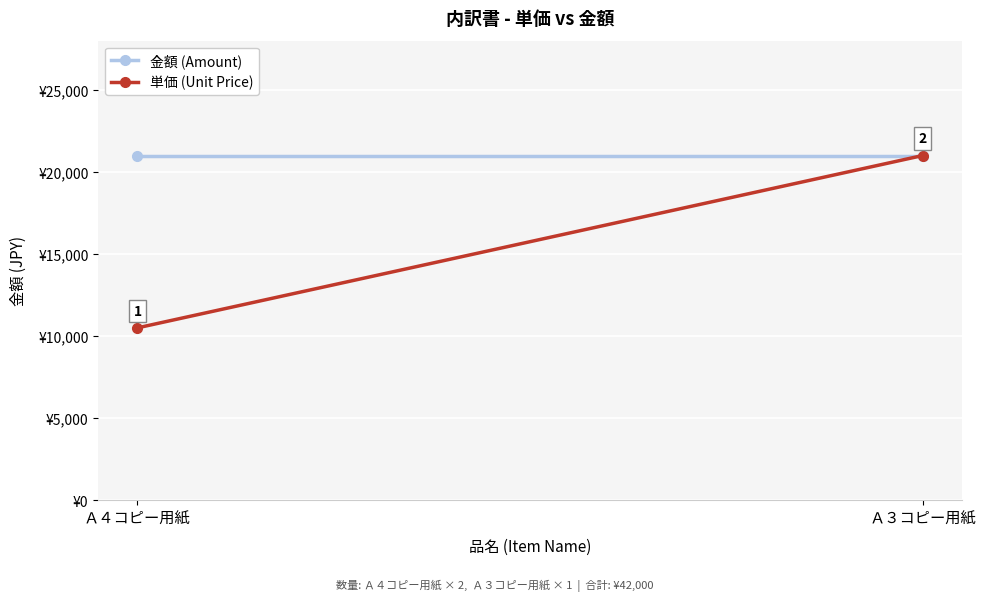

What is the sum of all 金額 (Amount) values?

42000